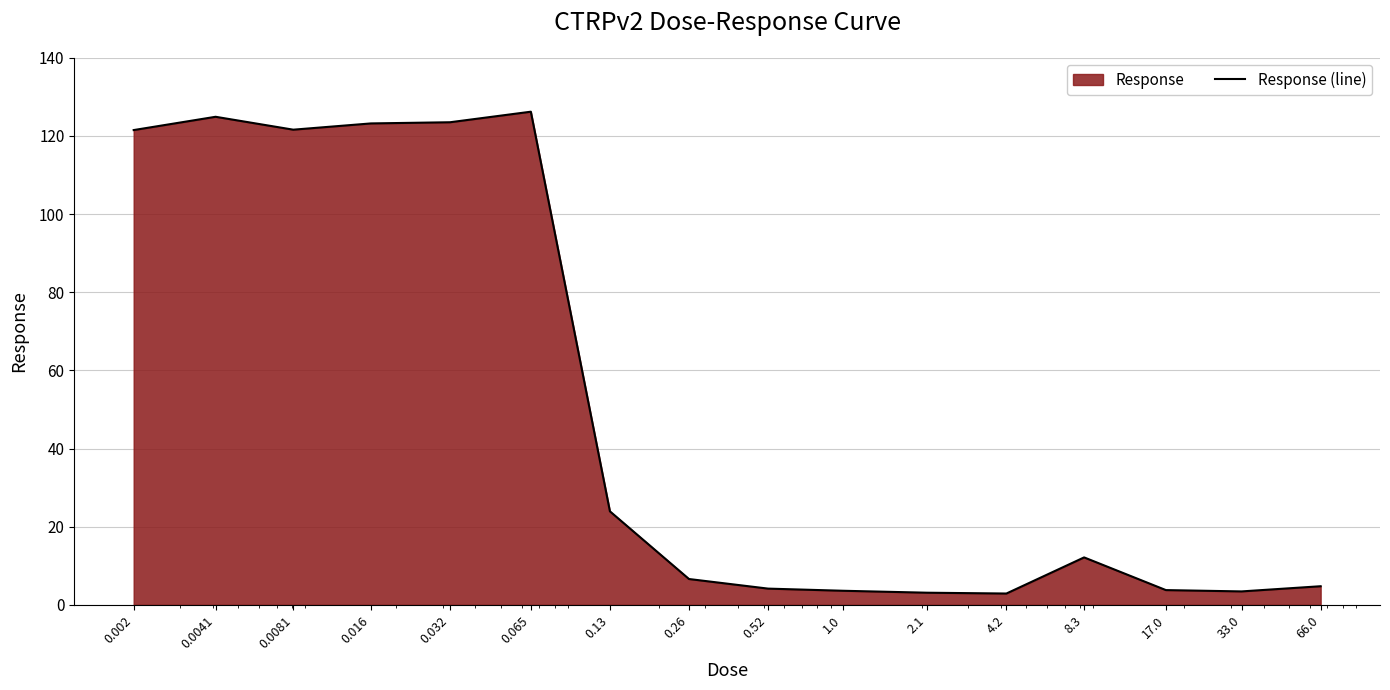

Reading left to right, transcribe all the data shown in this chart.

121.5	124.9	121.6	123.2	123.5	126.2	23.9	6.6	4.2	3.6	3.1	2.9	12.1	3.8	3.4	4.8